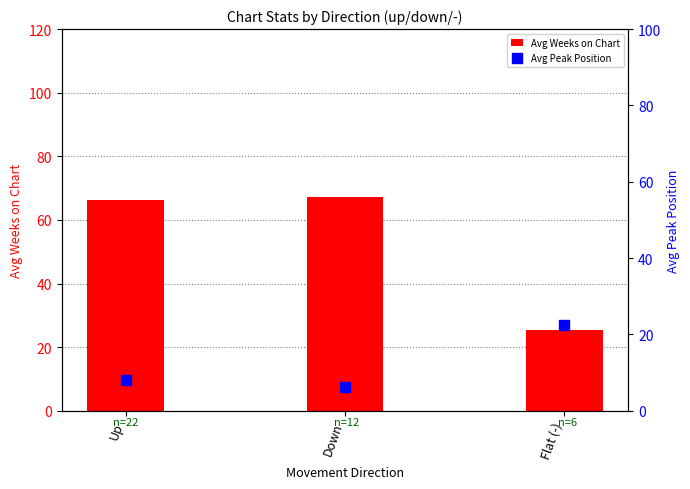

At how many categories does at least one series exceed 55?

2